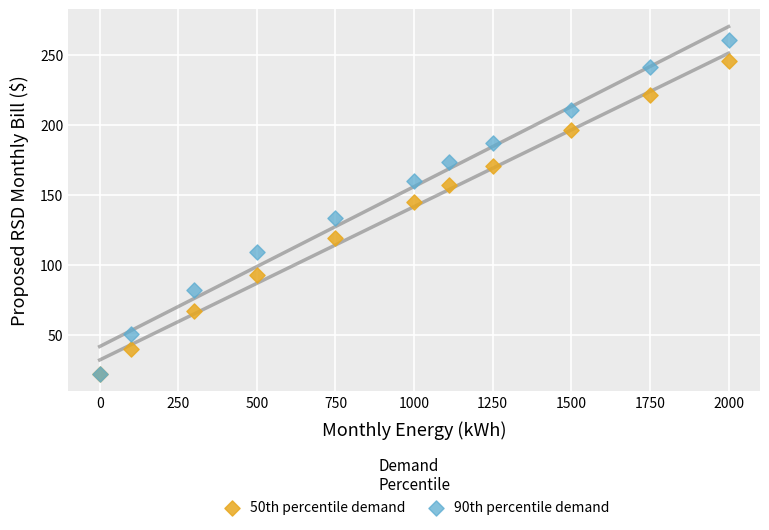

Across all series, what Y value is closest to 141?

144.7